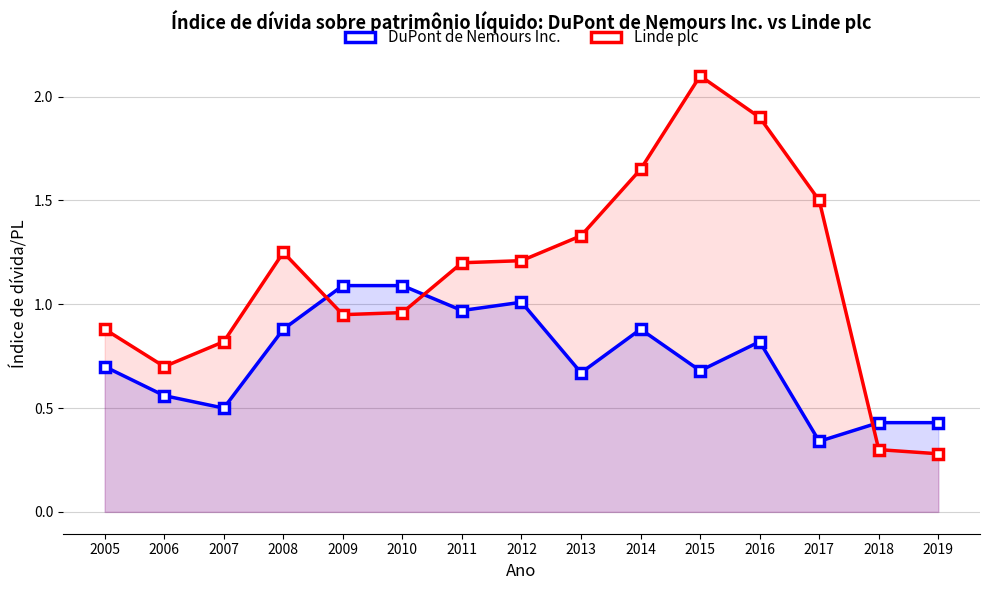

What is the average value of the Linde plc series?

1.1